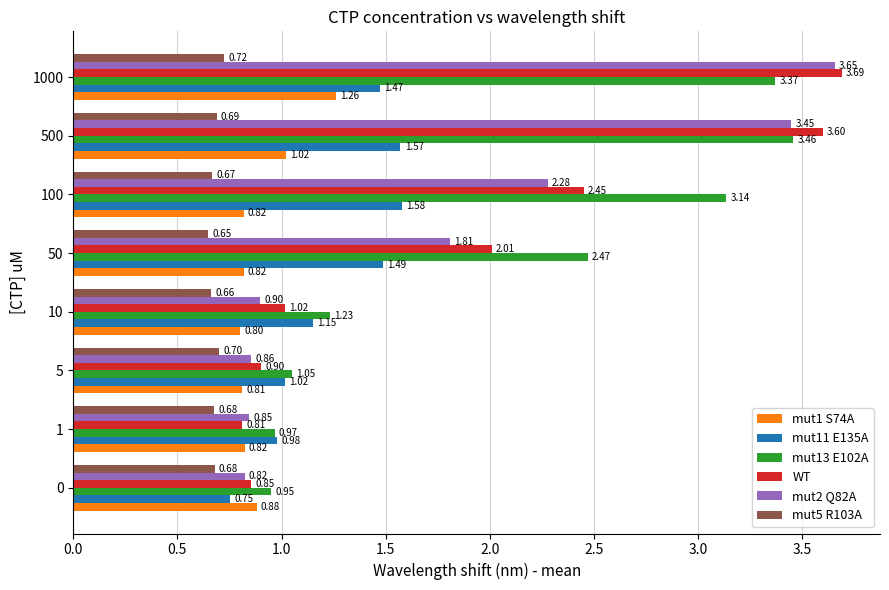

What is the sum of all mut11 E135A values?

10.0